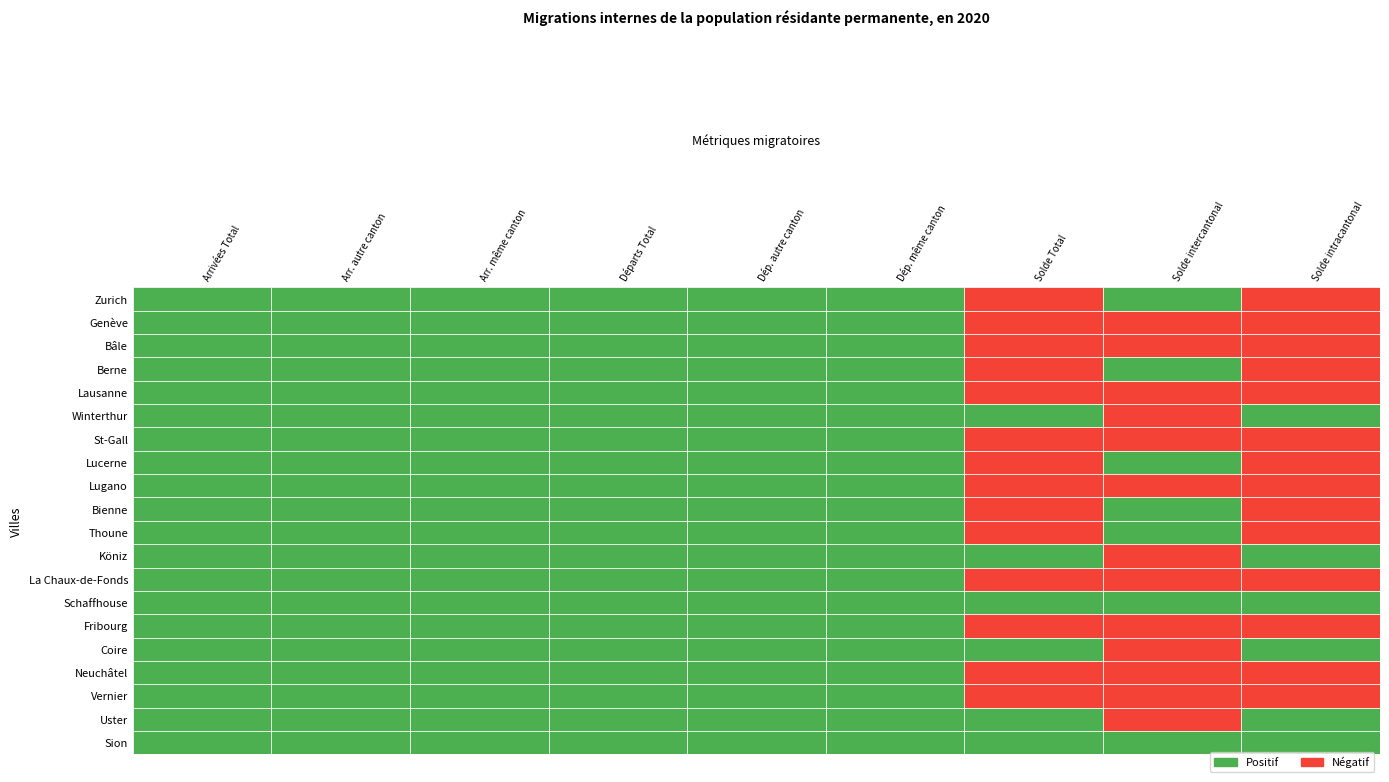

What is the minimum value for Winterthur?

-14